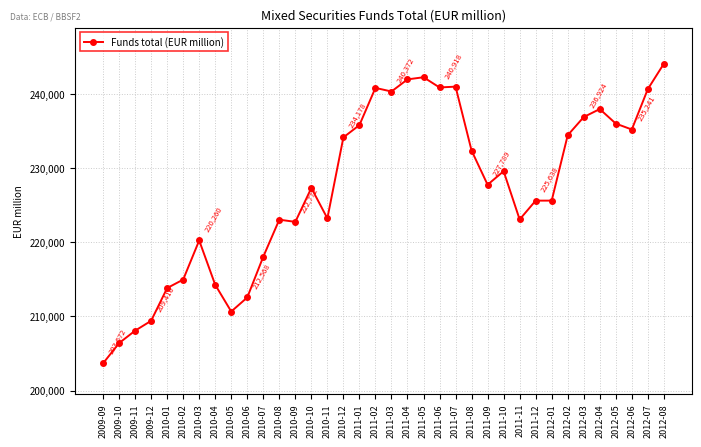

What is the sum of the values at 2010-03 and 2010-10?

447607